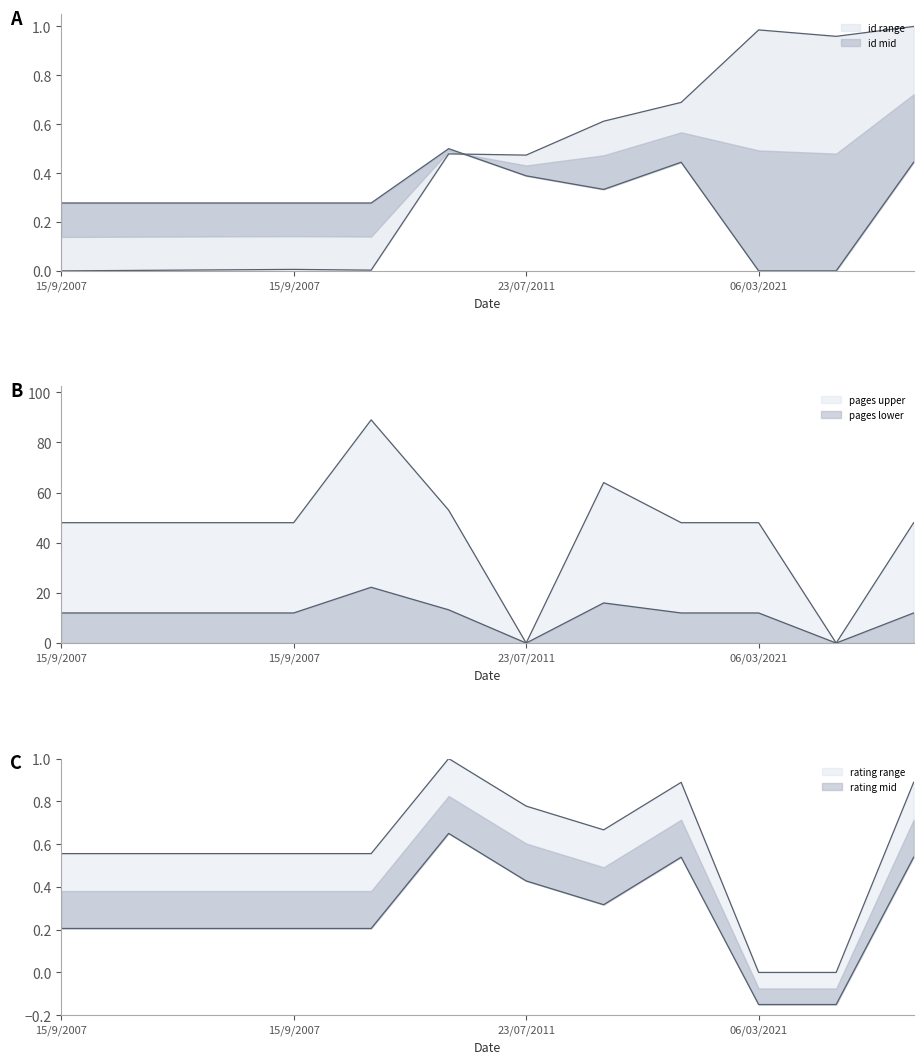

What is the difference between the rating values at 12/12/2021 and 06/03/2021?

0.4